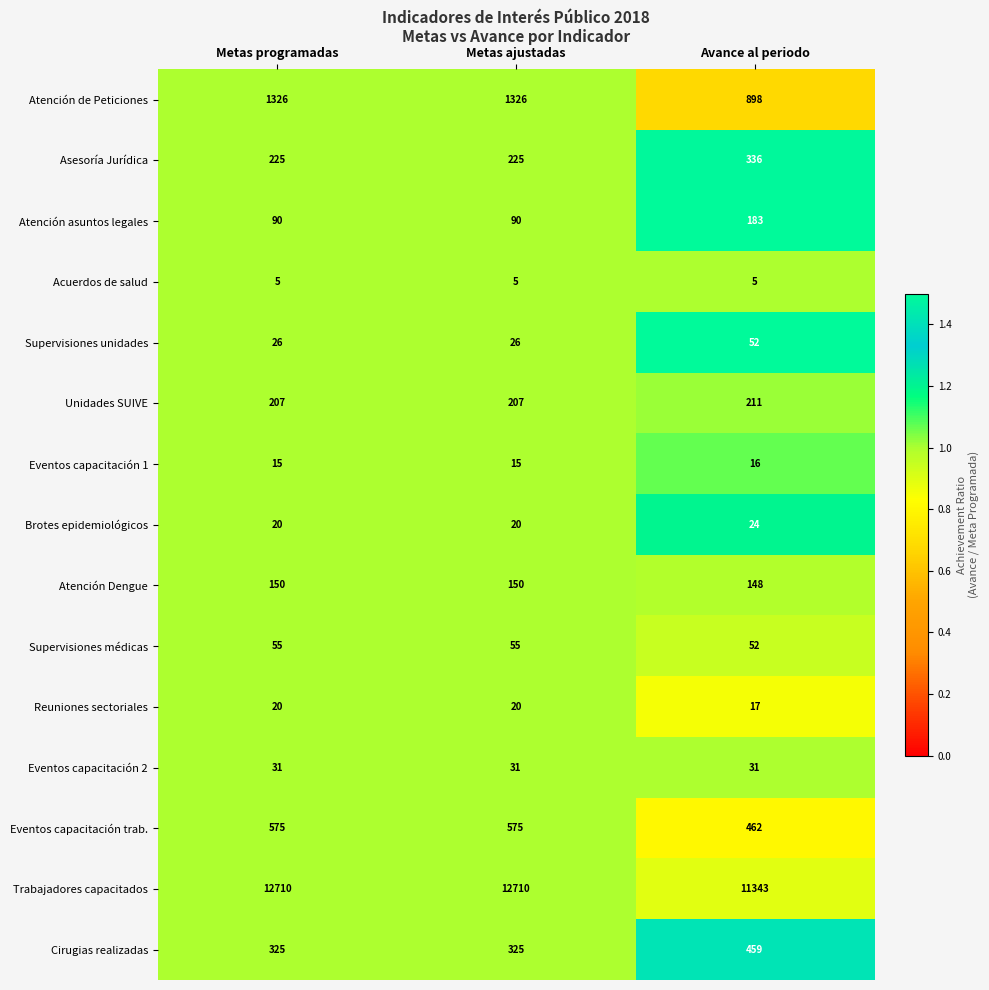

Which series changed the most between Metas ajustadas and Avance al periodo?

Trabajadores capacitados